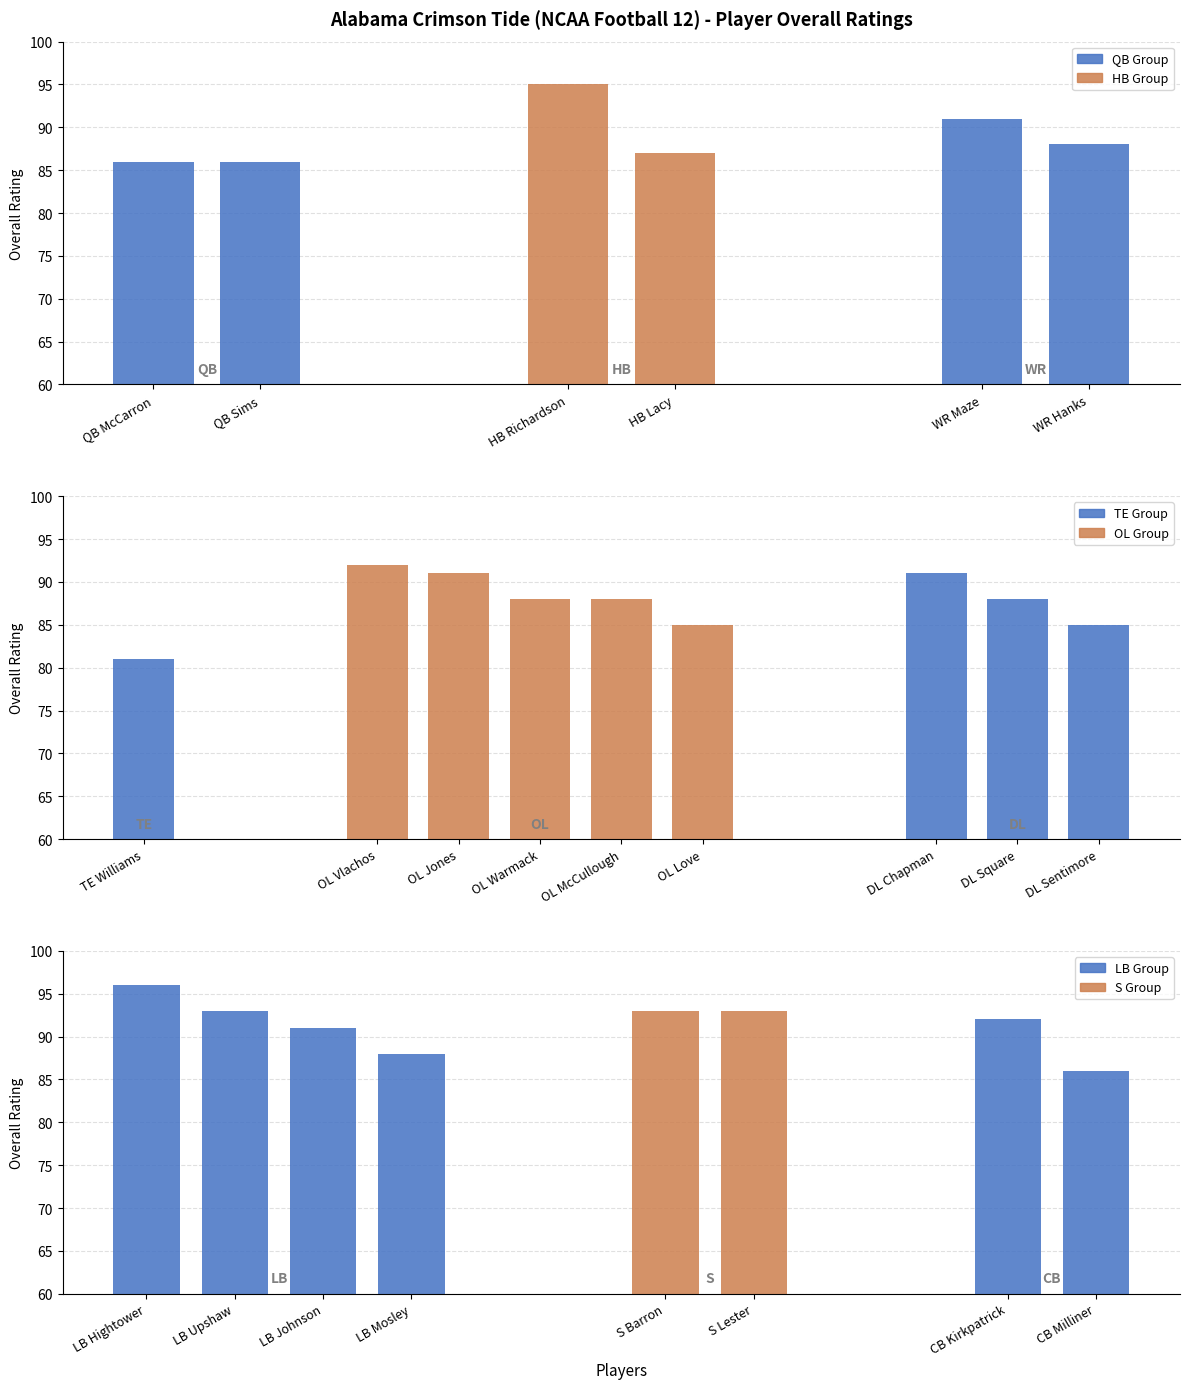

What is the approximate value at HB Richardson?

95